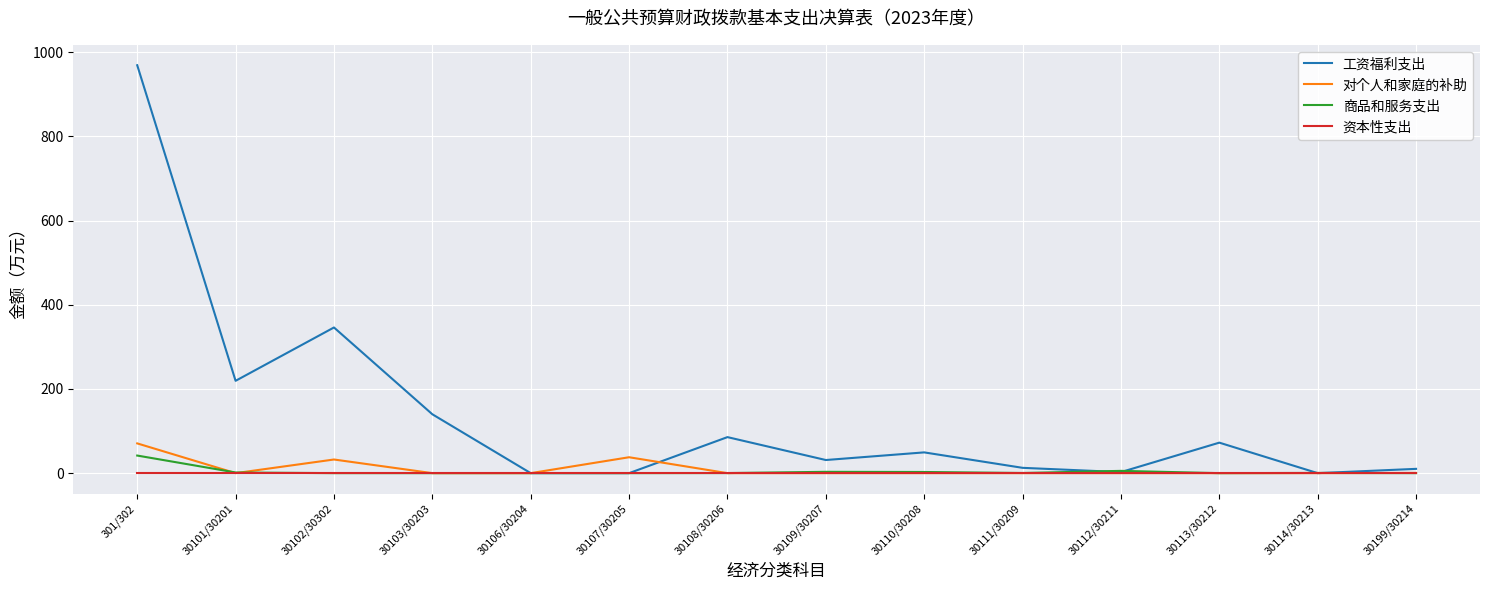

The 资本性支出 series shows 0.0 at 30103/30203. True or false?

True